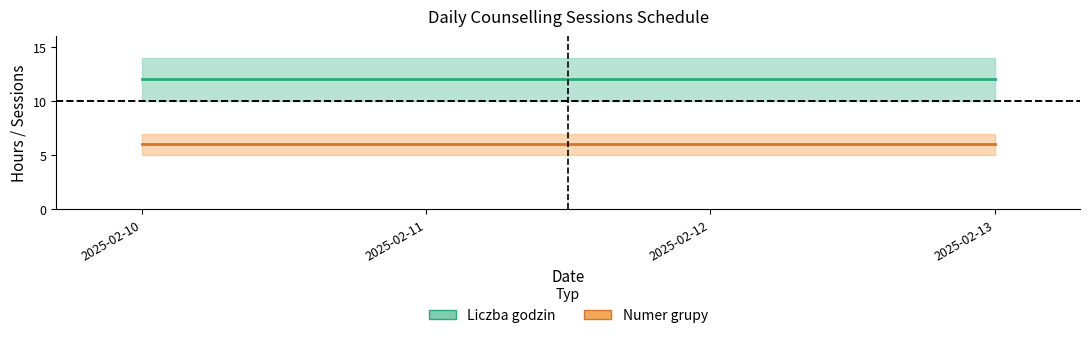

Is this an area chart (filled region under the line)?

No